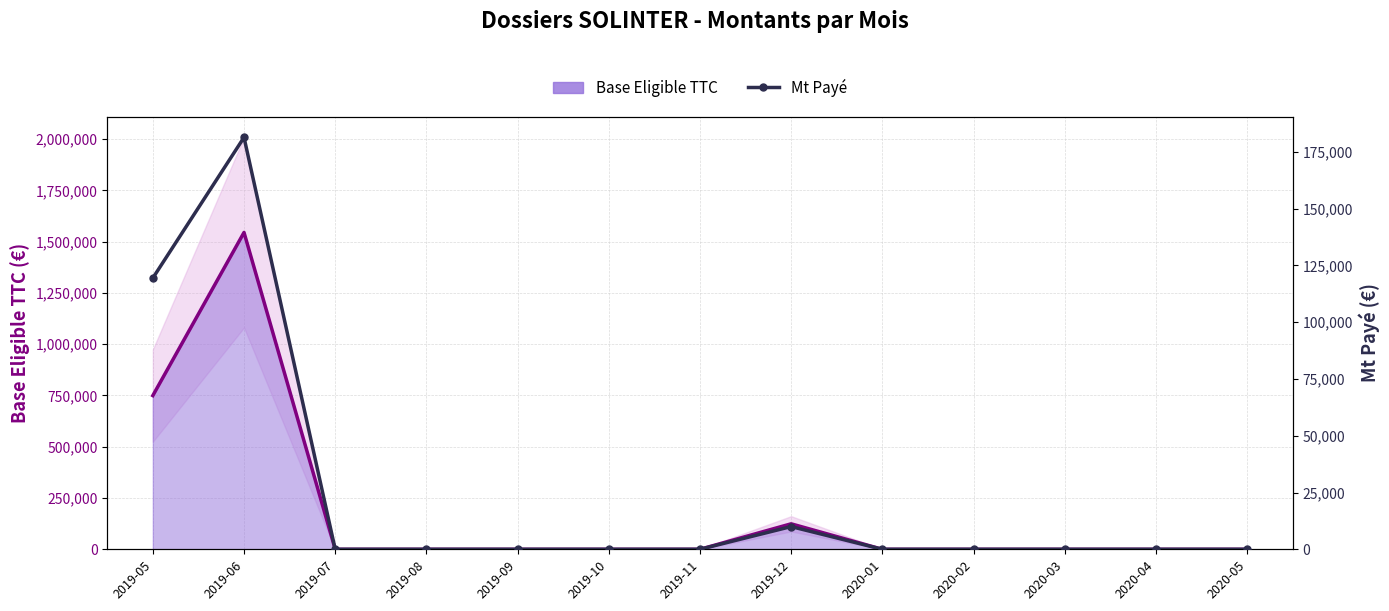

What is the greatest value displayed?

181329